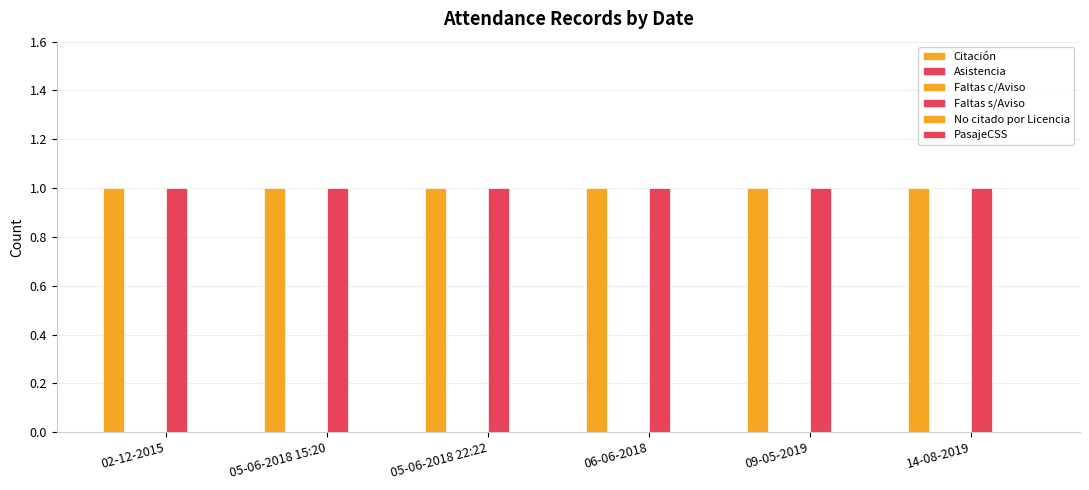

At which label is Faltas s/Aviso closest to 1?

02-12-2015